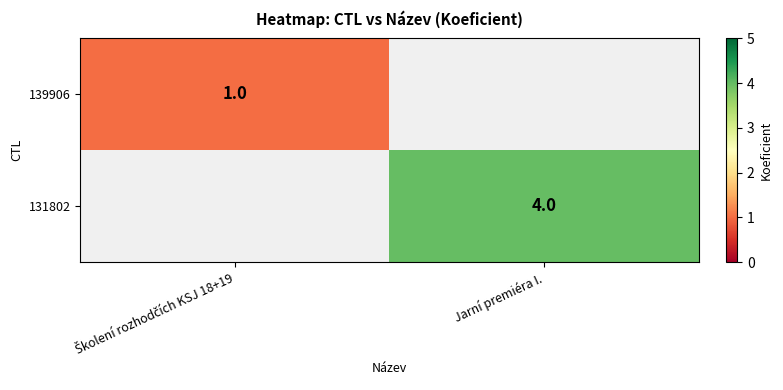

Is it true that 131802 equals 4 at Jarní premiéra I.?

True